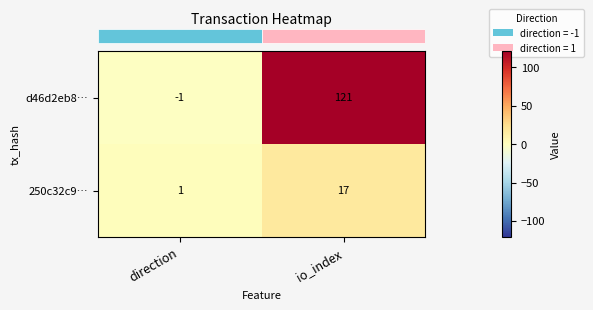

What is the average value of the 250c32c9… series?

9